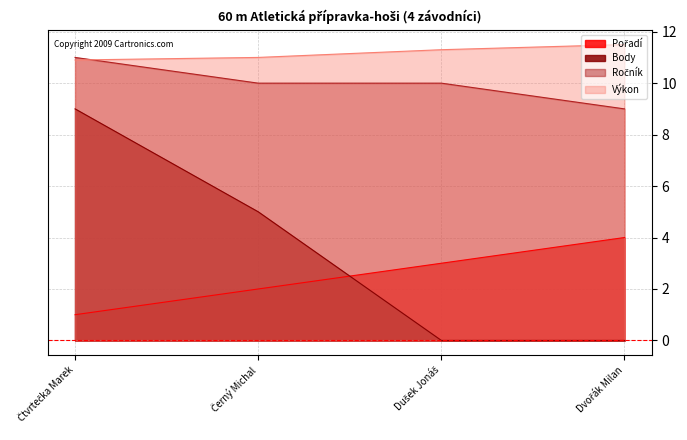

Which category has the highest value across all series?

Dvořák Milan